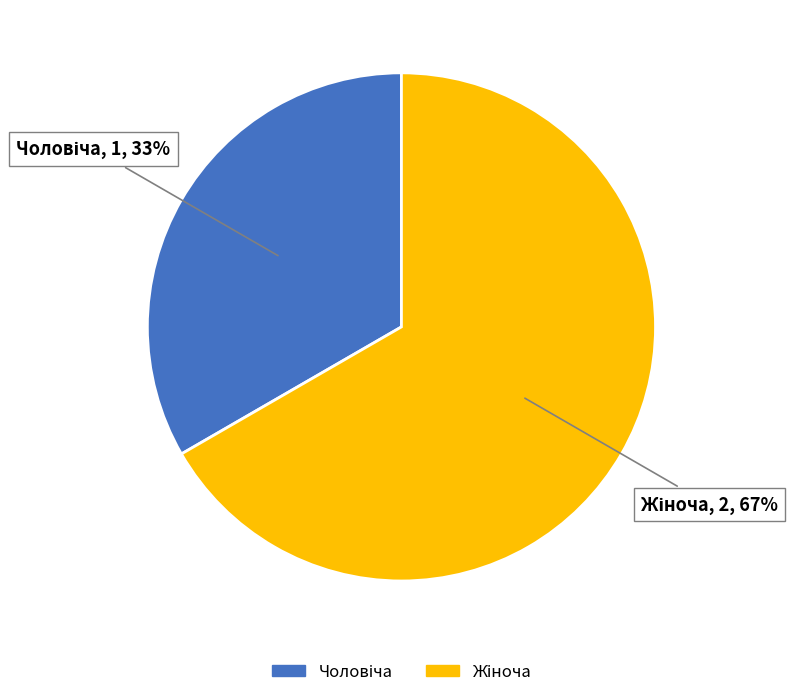

Is there a majority slice in this chart?

Yes